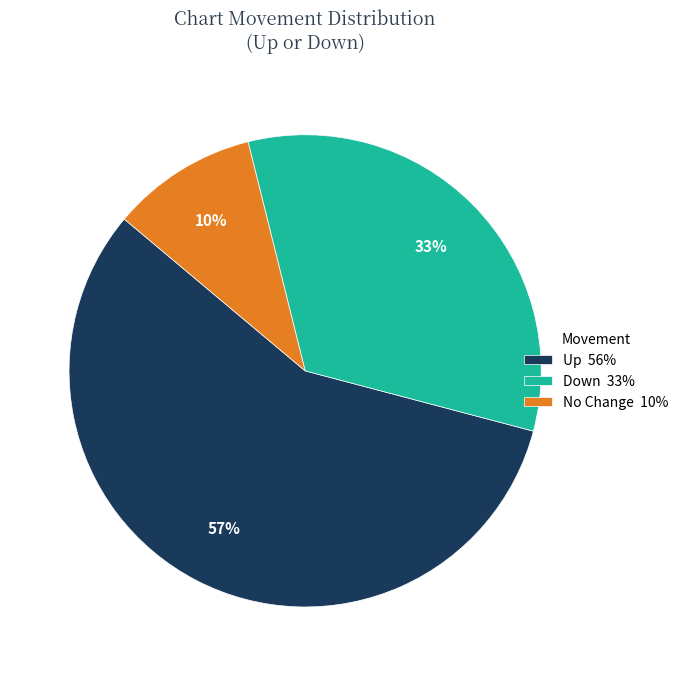

To the nearest percent, what percentage of the pie is Down 33%?

33%